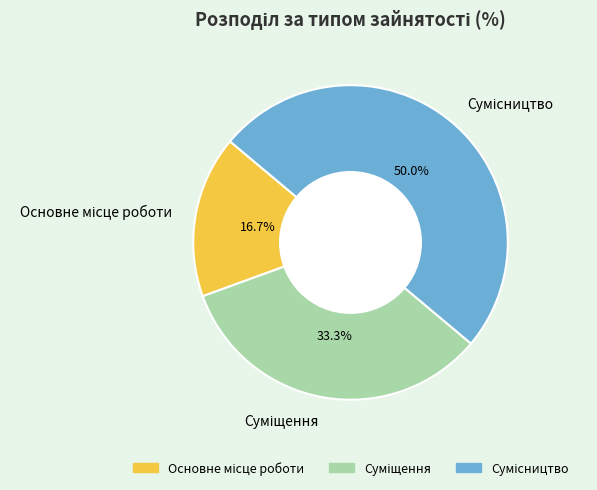

Is Основне місце роботи the majority of the pie?

No